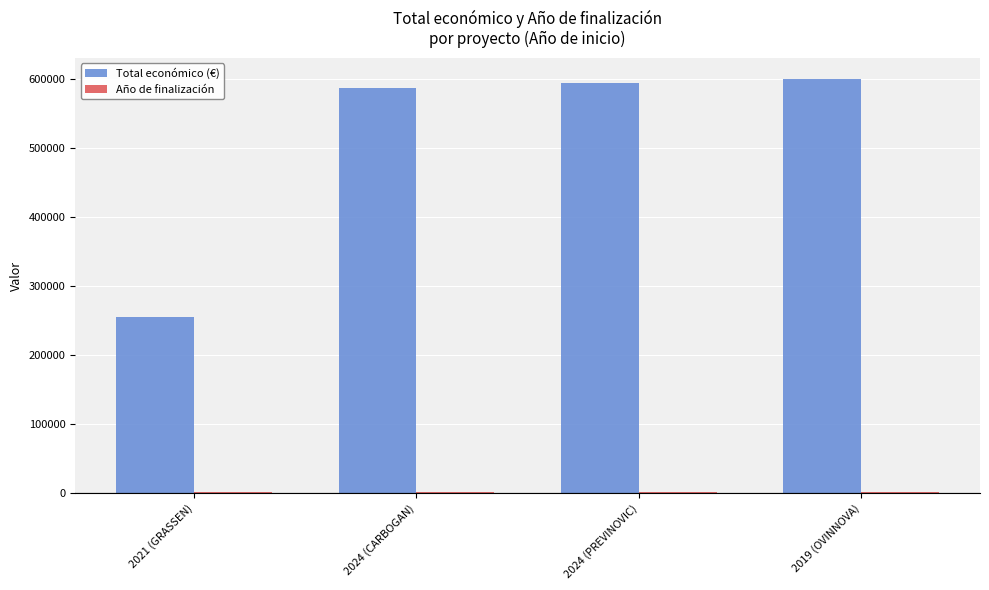

What is the difference between the Total económico (€) values at 2024 (PREVINOVIC) and 2021 (GRASSEN)?

338215